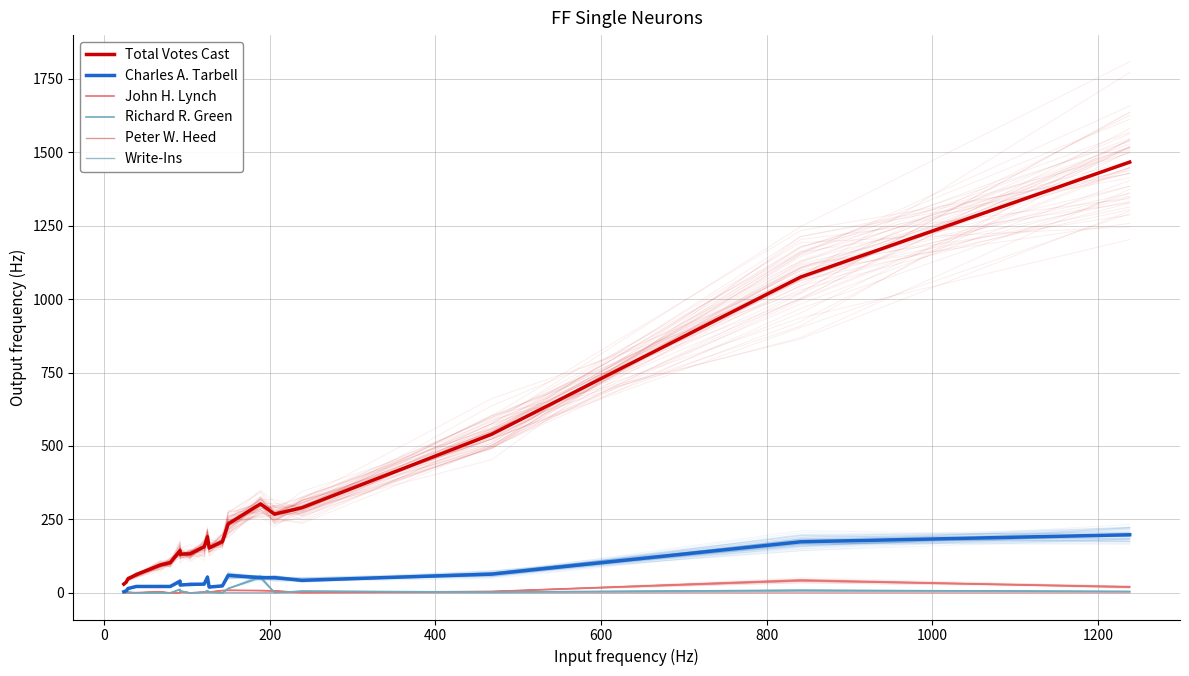

Does the chart display data point markers on the line(s)?

No